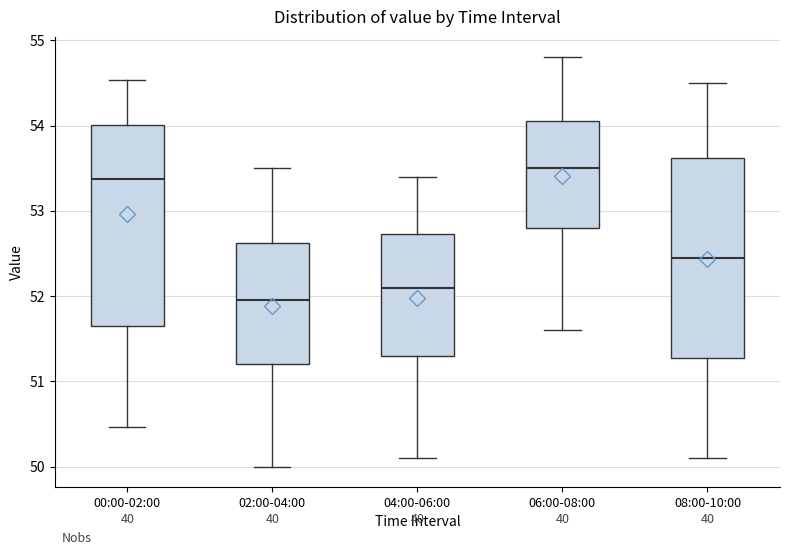

Reading left to right, transcribe this box plot: for each box, give where its median line is, the range the box spans, and where its two whiskers end, as read against the y-axis. The values are not printed on the chart, so give them approximately, as read against the axis.

00:00-02:00: median 53.4, box 51.6 to 54.0, whiskers 50.5 to 54.5
02:00-04:00: median 52.0, box 51.2 to 52.6, whiskers 50.0 to 53.5
04:00-06:00: median 52.1, box 51.3 to 52.7, whiskers 50.1 to 53.4
06:00-08:00: median 53.5, box 52.8 to 54.1, whiskers 51.6 to 54.8
08:00-10:00: median 52.5, box 51.3 to 53.6, whiskers 50.1 to 54.5